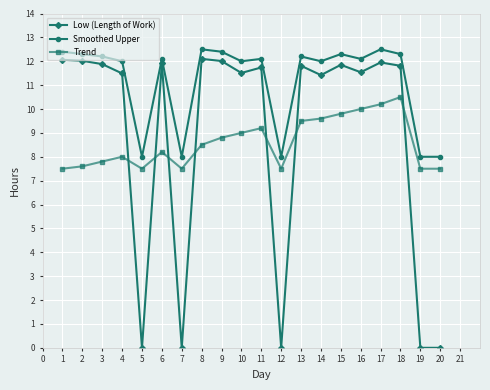

What is the difference between the maximum and minimum values in the Low (Length of Work) series?

12.1